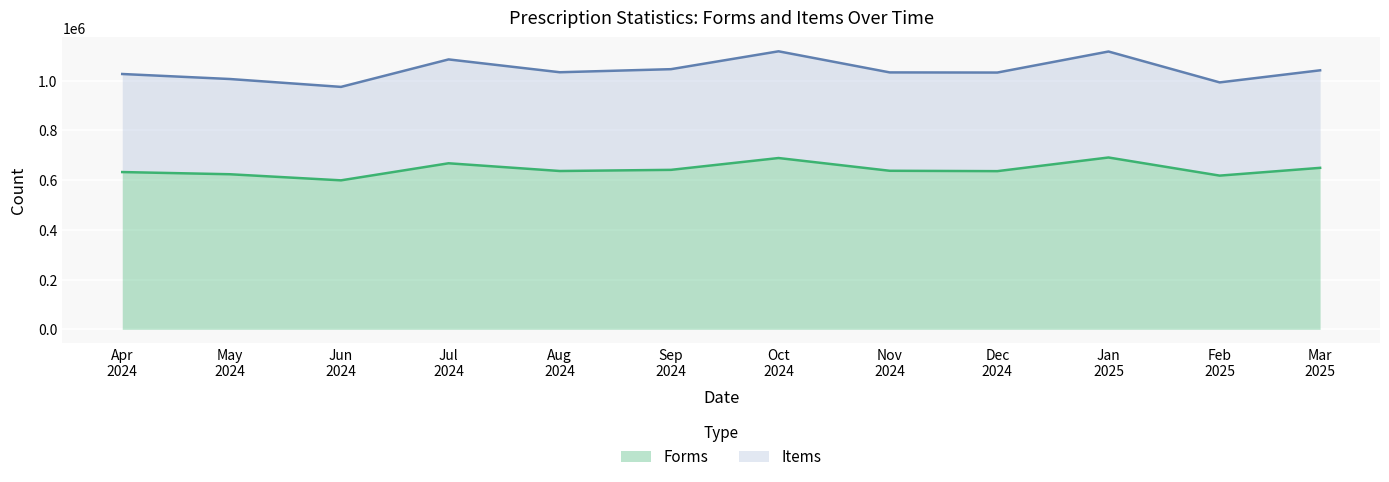

In Forms, how many points are higher than both neighbors (excluding endpoints)?

3